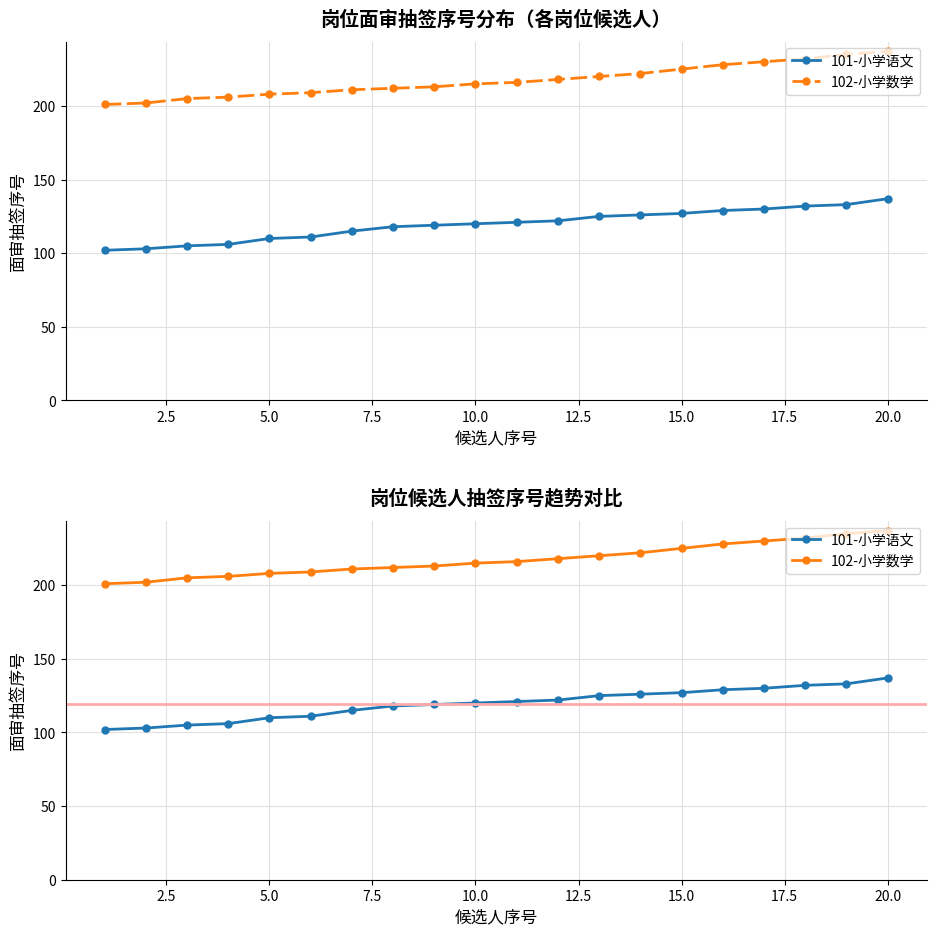

What is the difference between the second highest and minimum values in the 102-小学数学 series?

34